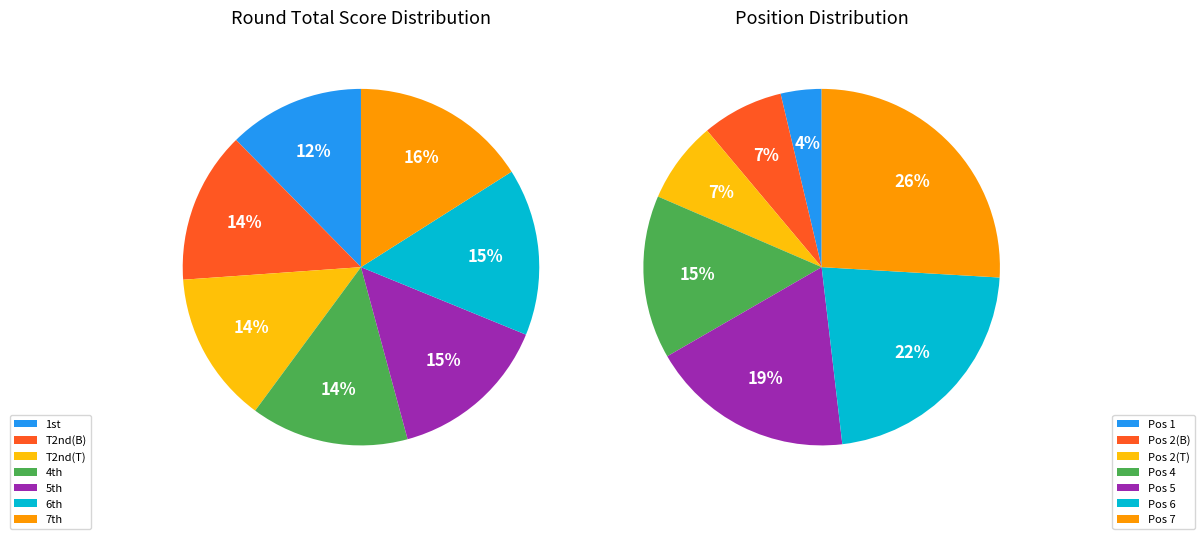

Is there any slice that represents more than half of the pie?

No